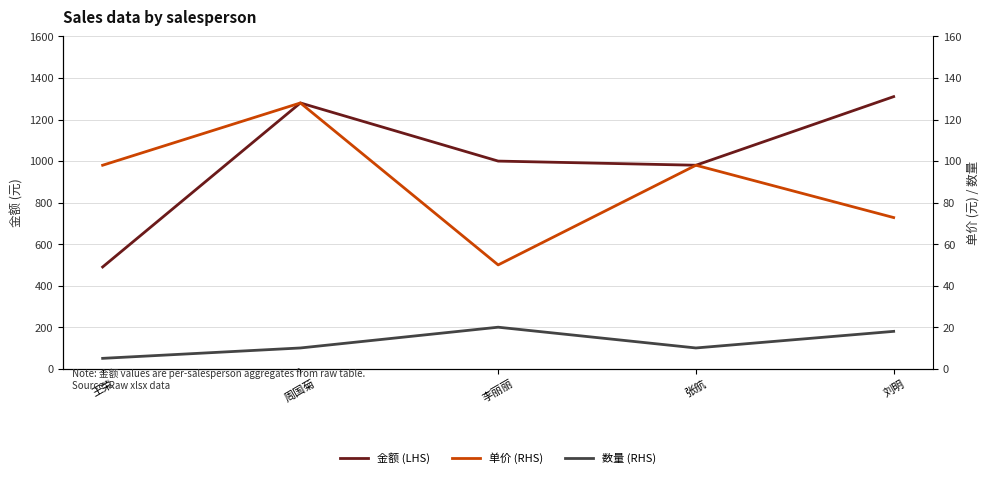

What is the maximum value shown in the chart?

1310.4